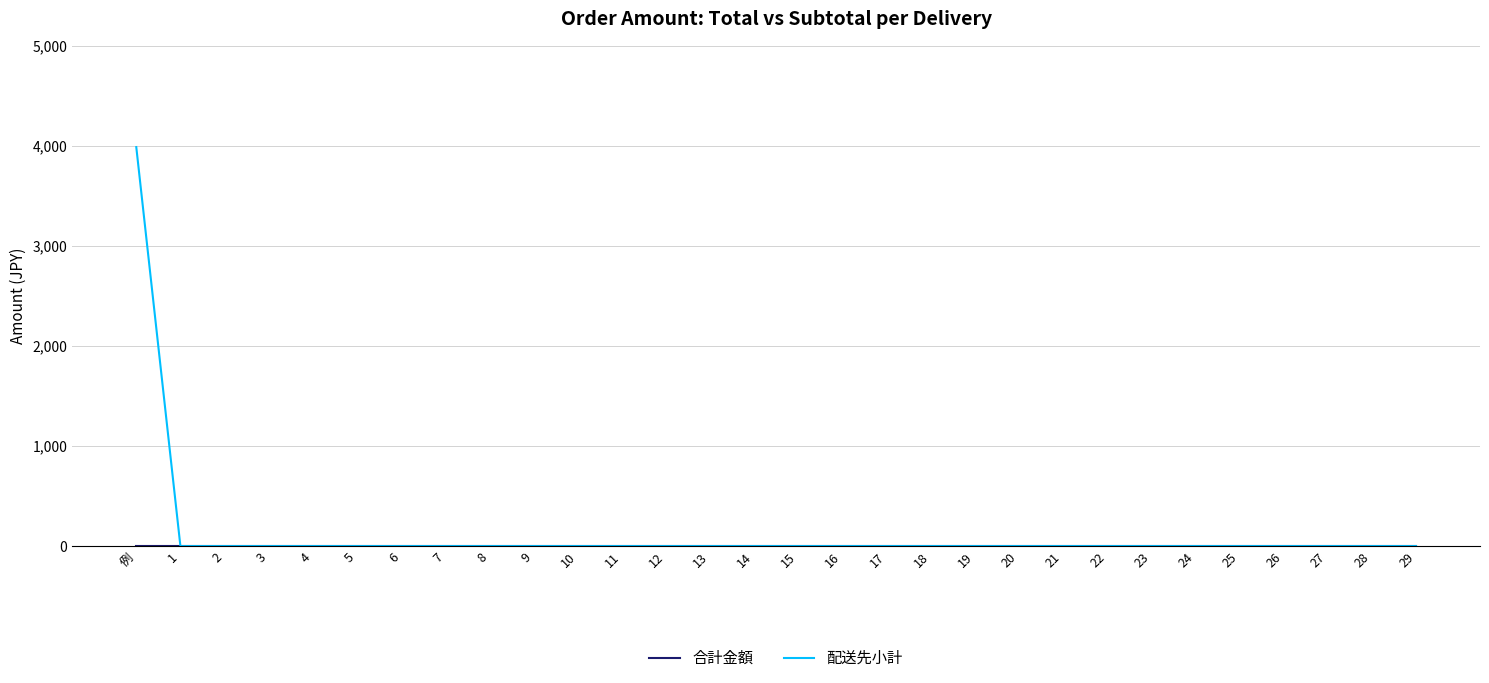

The value of 配送先小計 at 16 is 0. True or false?

True